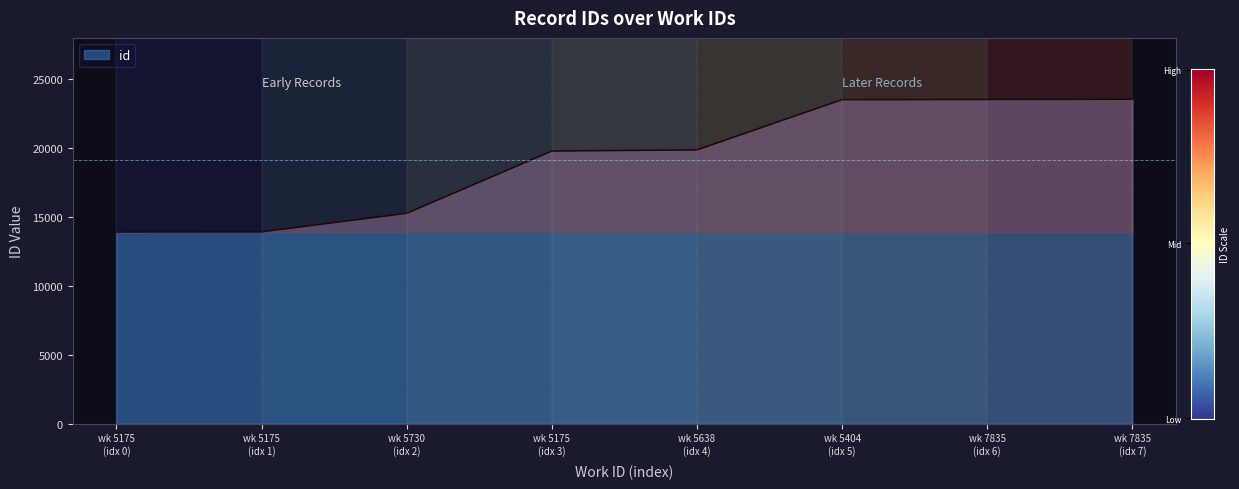

Does the chart display data point markers on the line(s)?

No